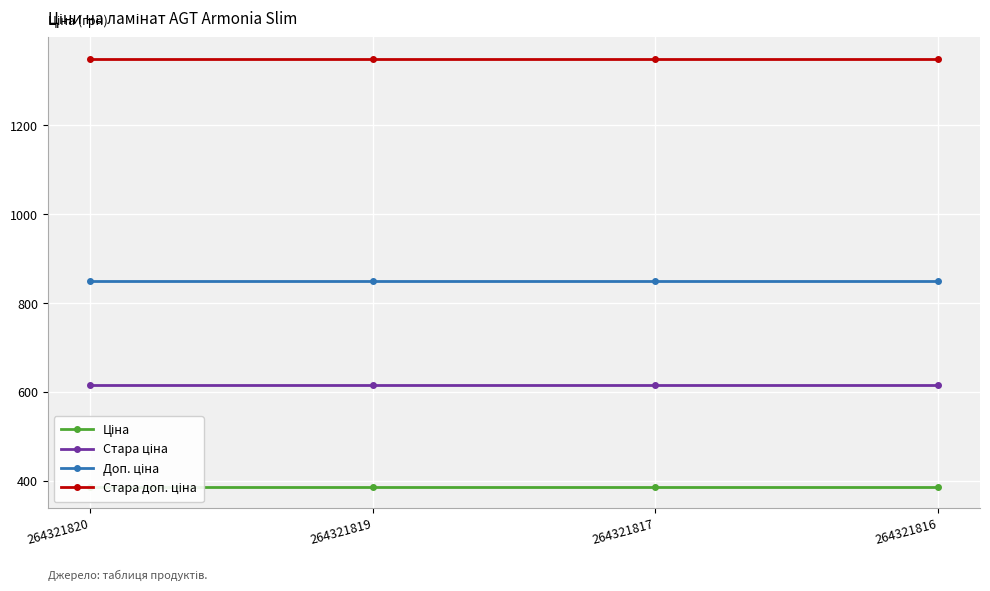

True or false: Ціна has more than 0 points higher than both neighbors.

False